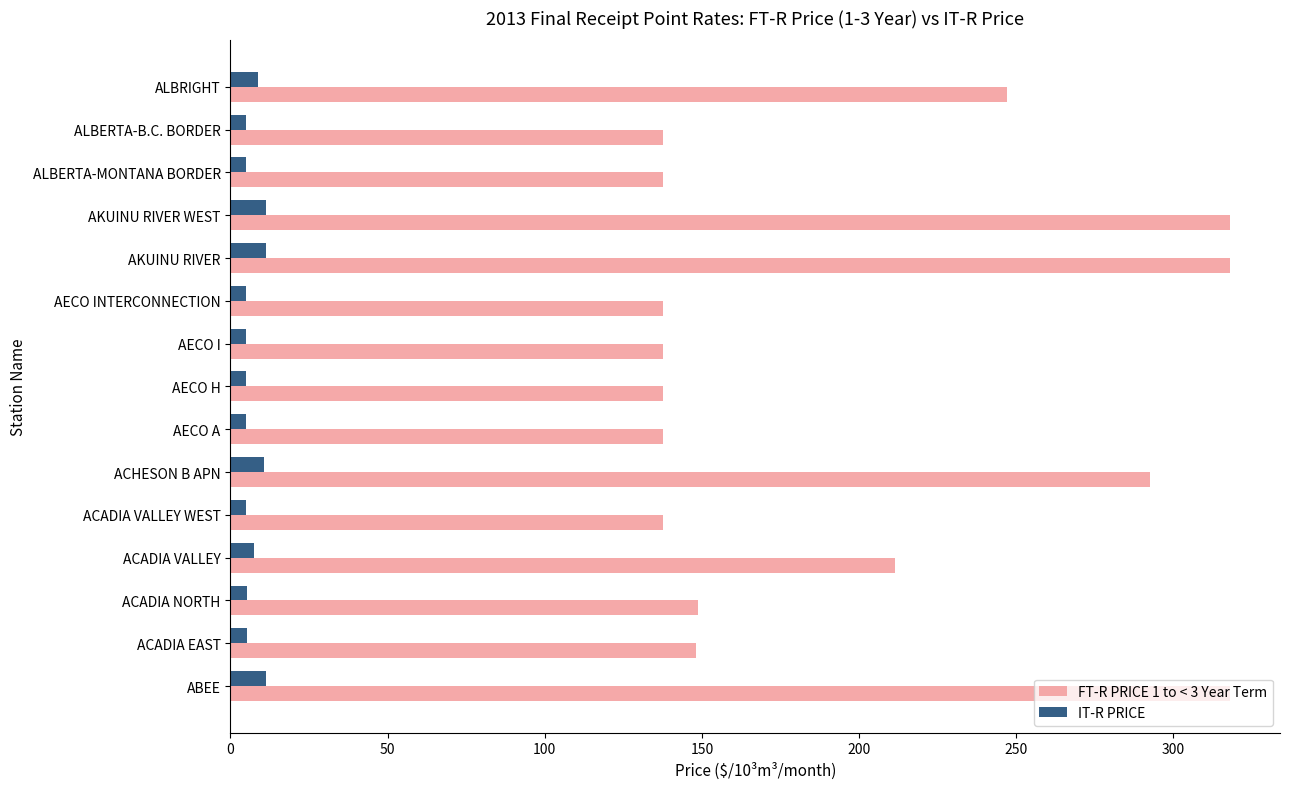

Rank the series by their average value, from lowest to highest.

IT-R PRICE, FT-R PRICE 1 to < 3 Year Term